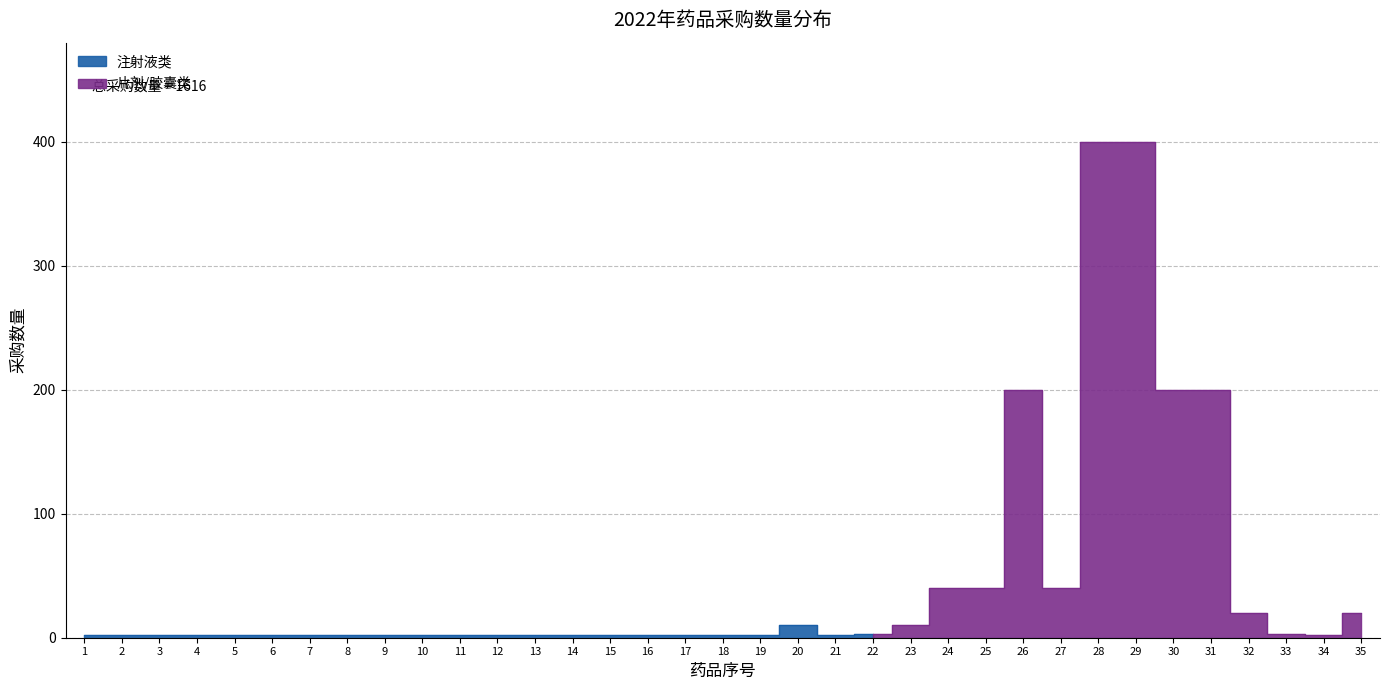

What is the average value?

47